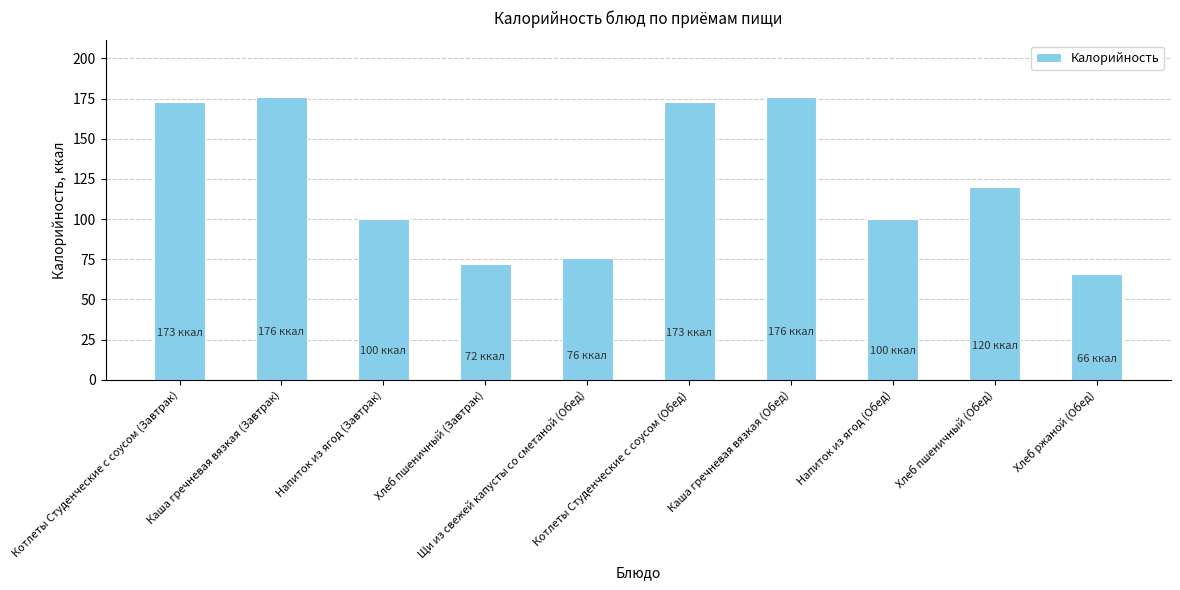

What is the maximum value shown in the chart?

176